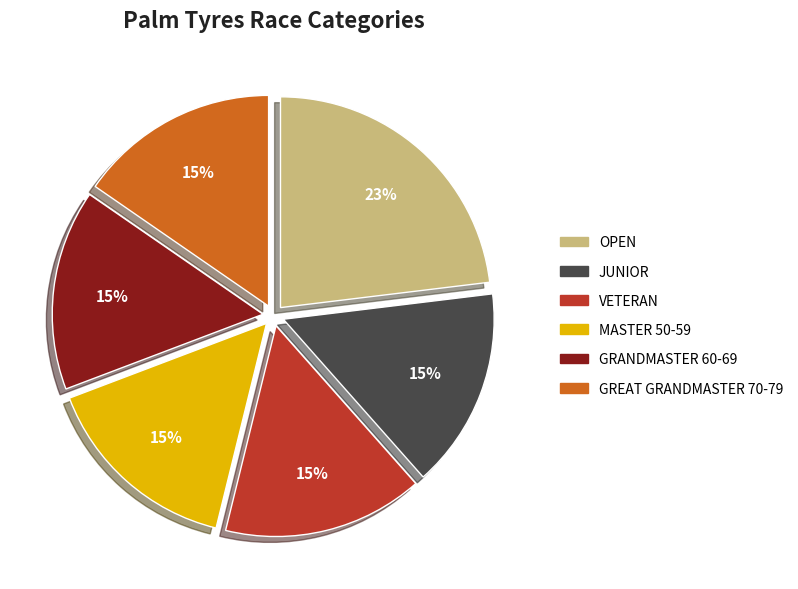

To the nearest percent, what is the combined percentage of GREAT GRANDMASTER 70-79 and MASTER 50-59?

31%